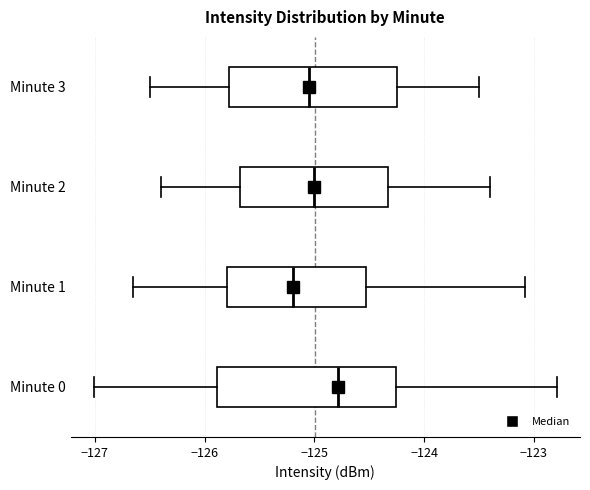

Which box's median line is the furthest to the left?

Minute 1